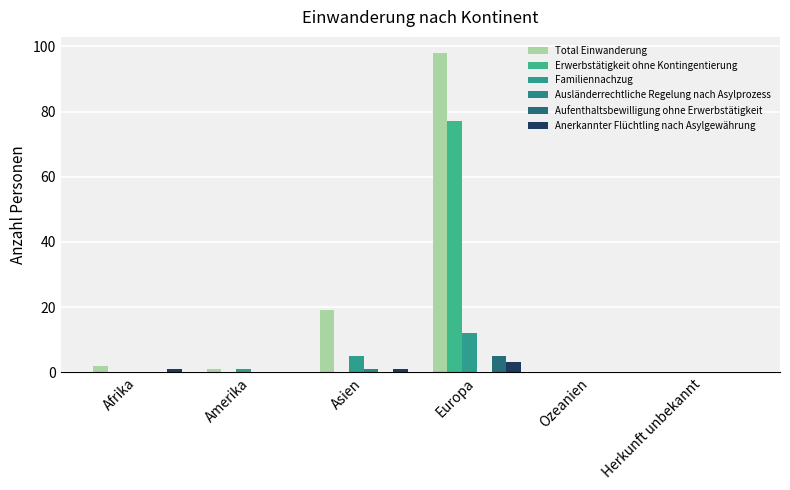

Between Asien and Amerika, which is larger?

Asien